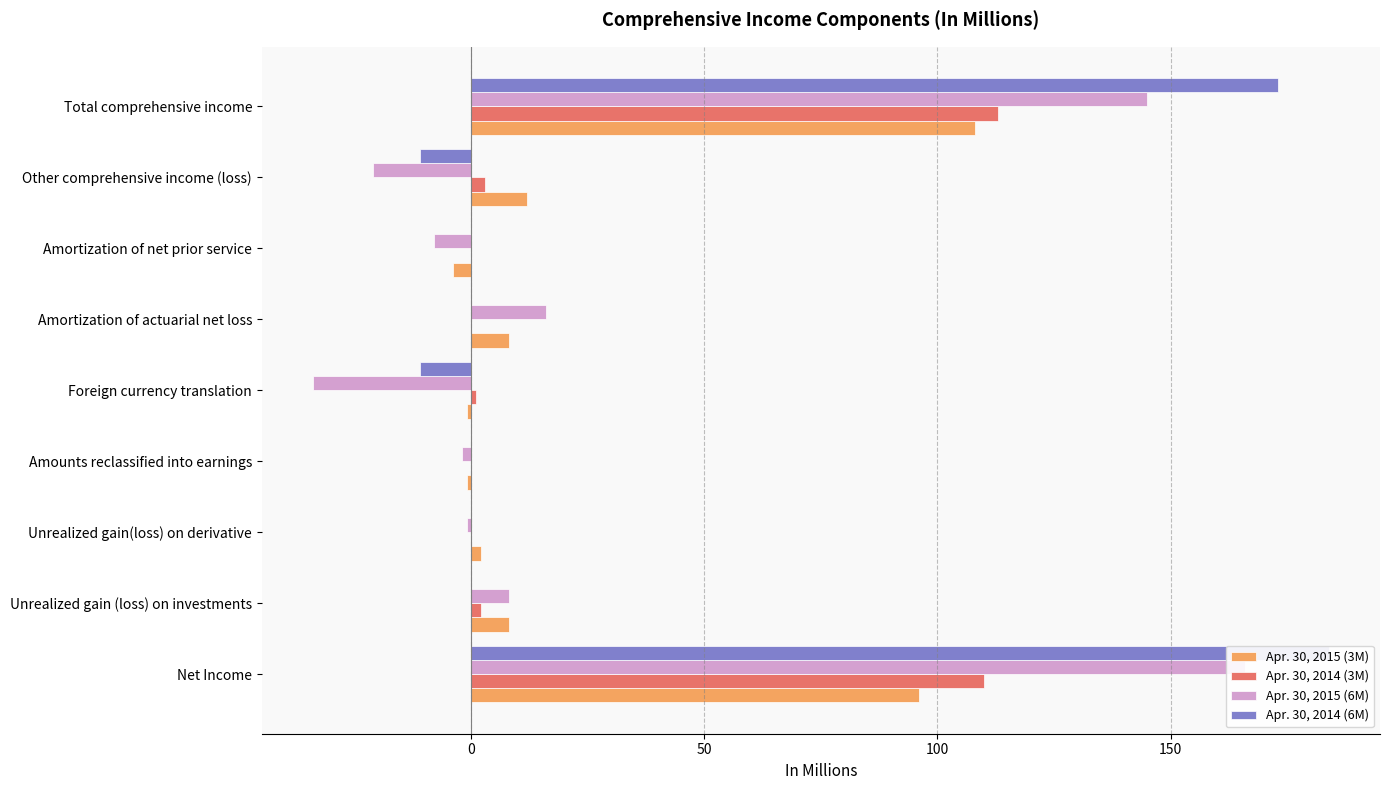

How many data points in Apr. 30, 2015 (6M) are above -1?

4